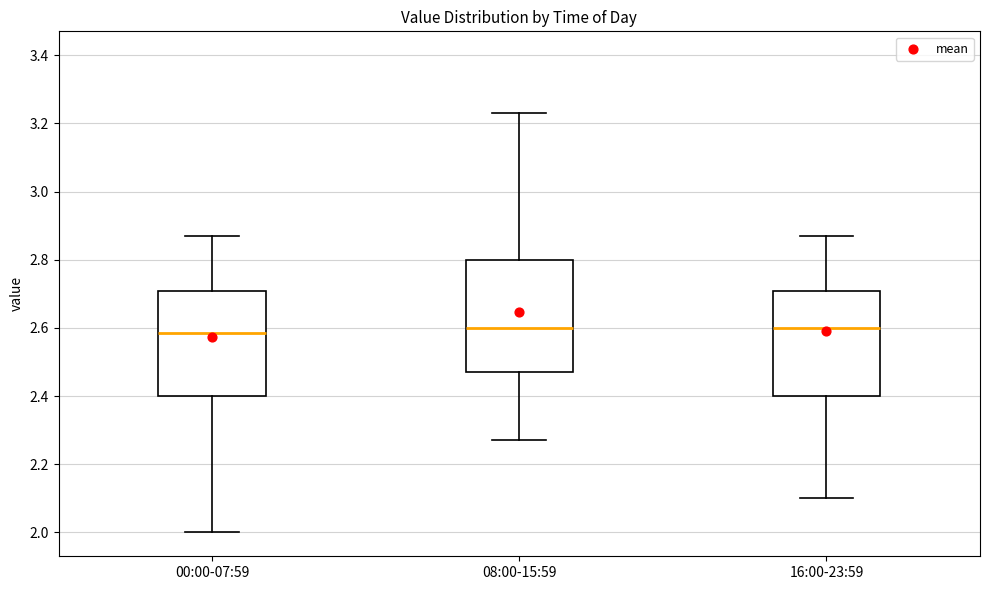

Reading left to right, read every box against the y-axis: the position of its median line, the range the box covers, and the ends of its whiskers. The values are not printed on the chart, so give them approximately, as read against the axis.

00:00-07:59: median 2.58, box 2.40 to 2.70, whiskers 2.00 to 2.88
08:00-15:59: median 2.60, box 2.48 to 2.80, whiskers 2.28 to 3.24
16:00-23:59: median 2.60, box 2.40 to 2.70, whiskers 2.10 to 2.88